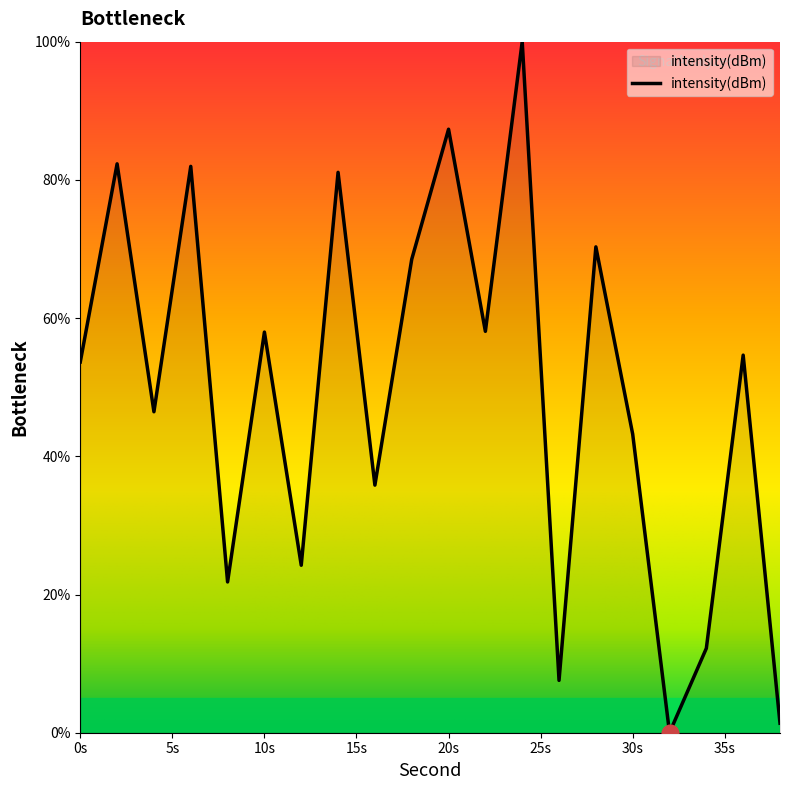

What is the difference between the maximum and minimum values?

100.0